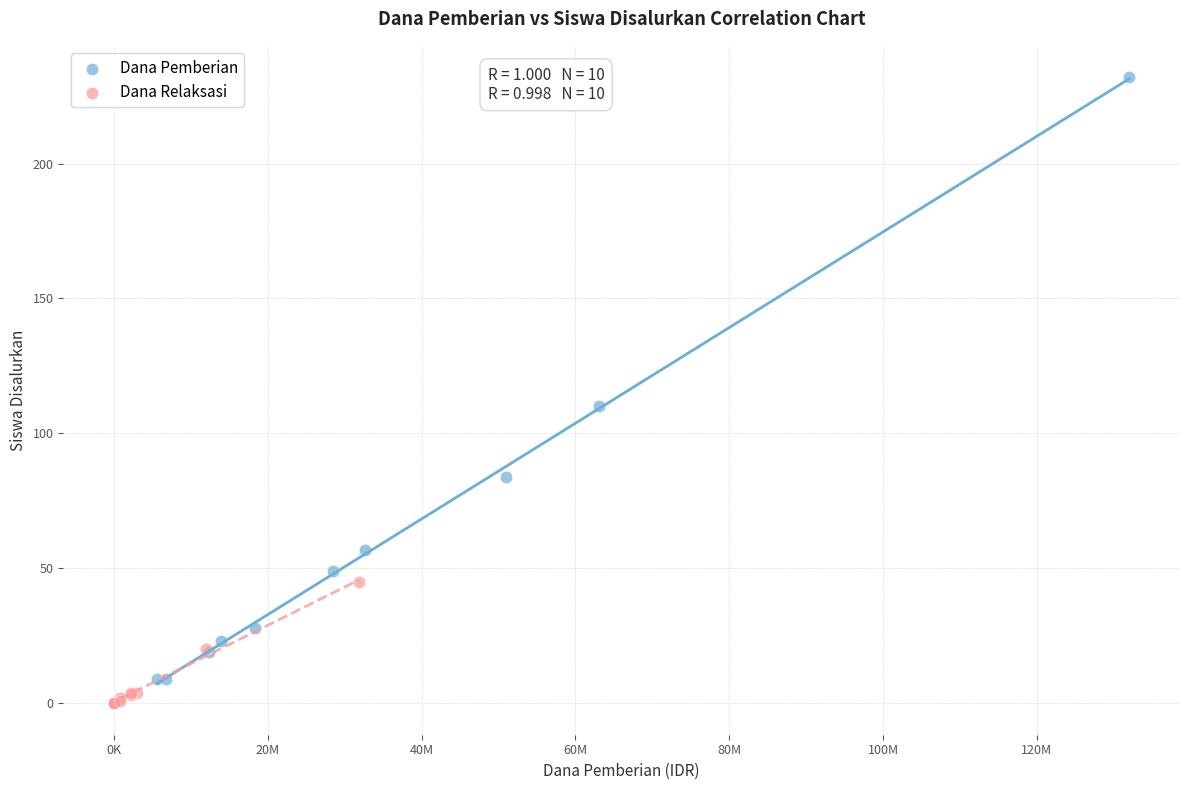

Which series has the largest Y range (max minus min)?

Dana Pemberian